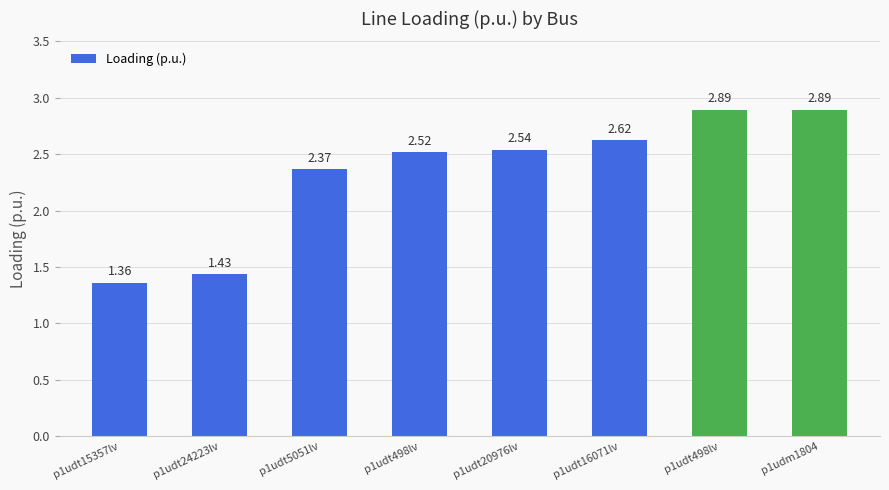

Reading left to right, what are all the values shown in this chart?

1.4	1.4	2.4	2.5	2.5	2.6	2.9	2.9